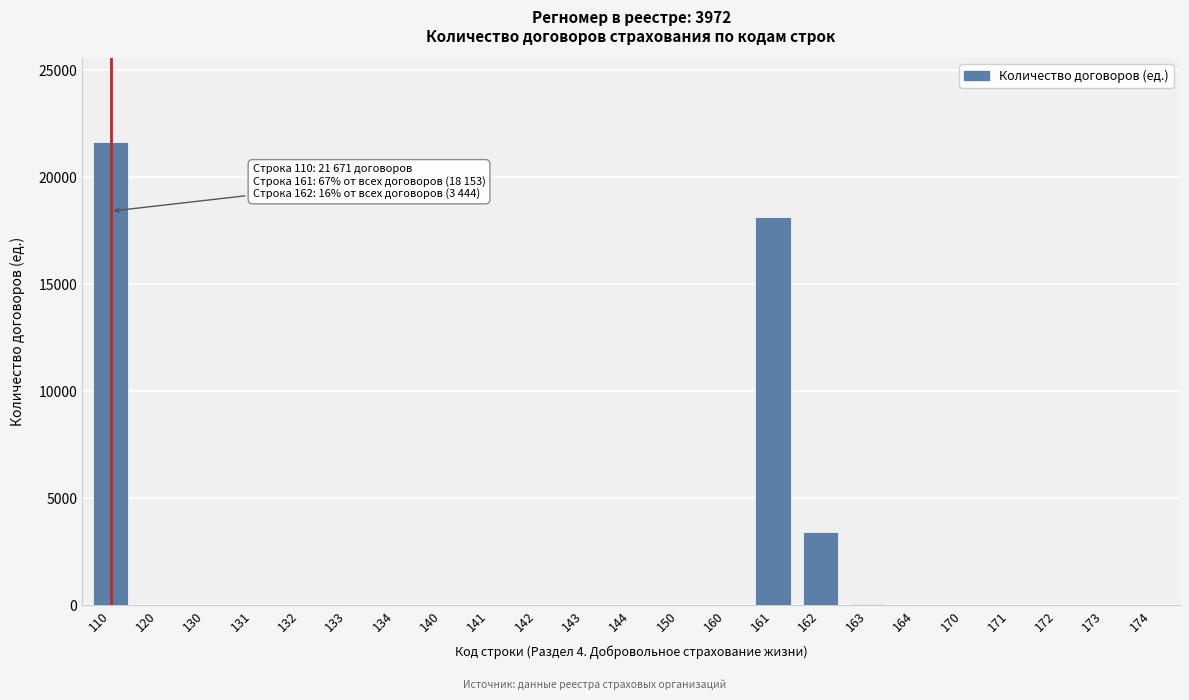

Is it true that the value at 140 is -8322?

False